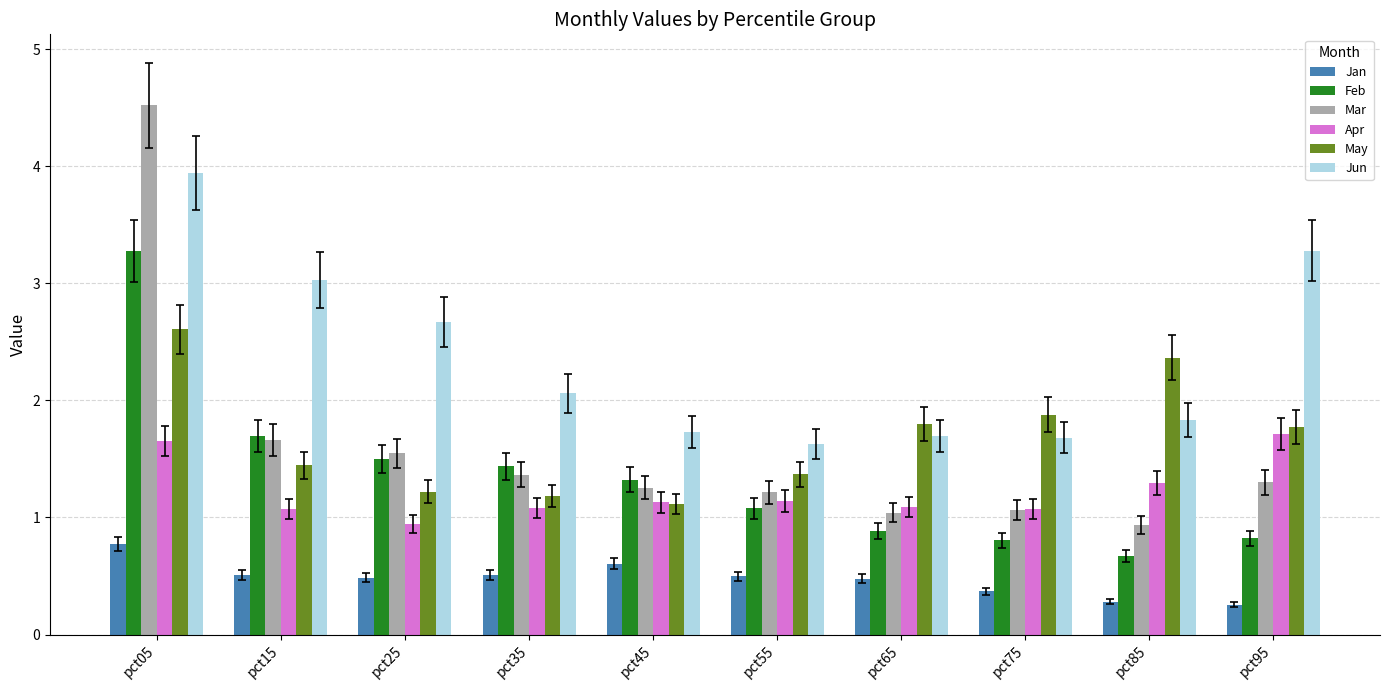

What is the approximate value of Apr at pct65?

1.1